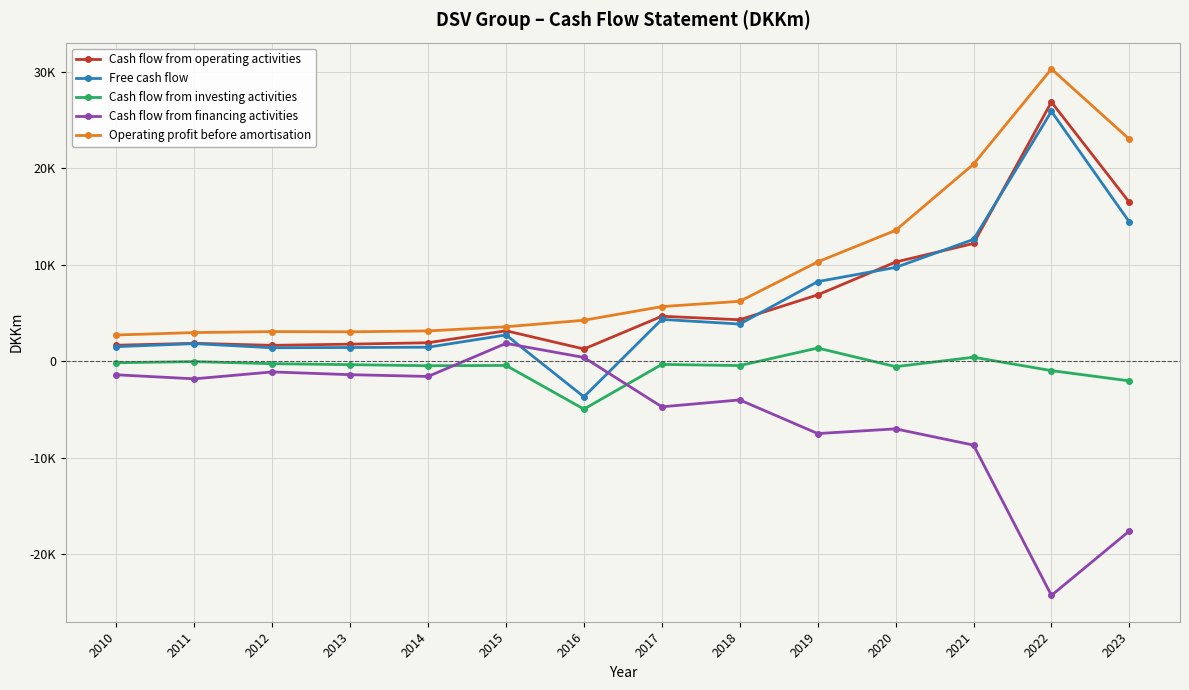

The value of Operating profit before amortisation at 2022 is 30275. True or false?

True